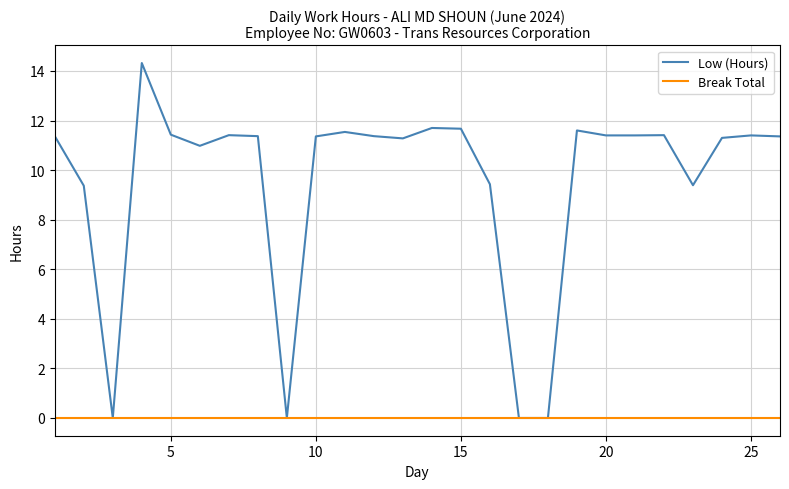

What is the highest value of the Low (Hours) series?

14.3